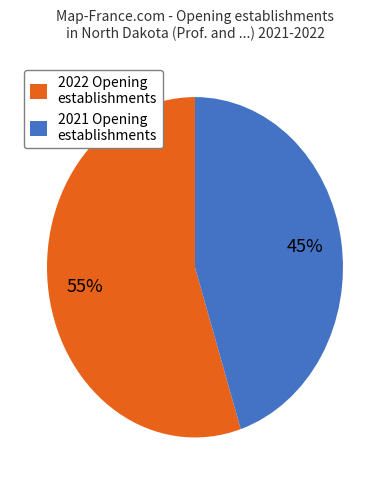

To the nearest percent, what is the difference between the 2021 Opening establishments and 2022 Opening establishments slice percentages?

10%